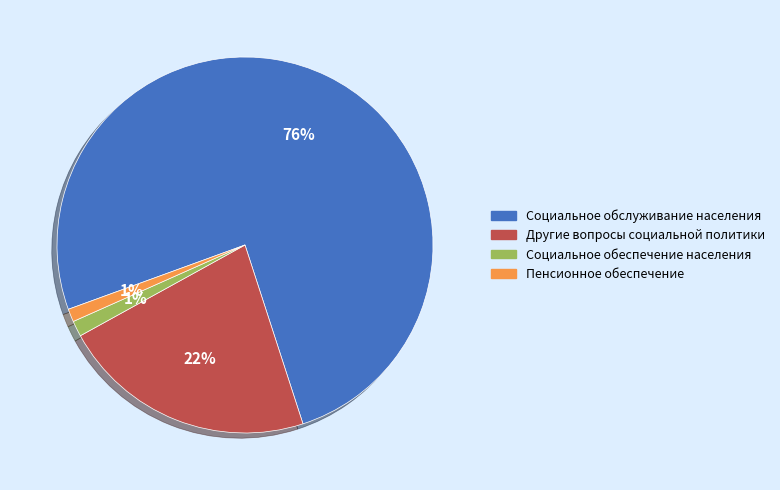

To the nearest percent, what is the average slice percentage?

25%